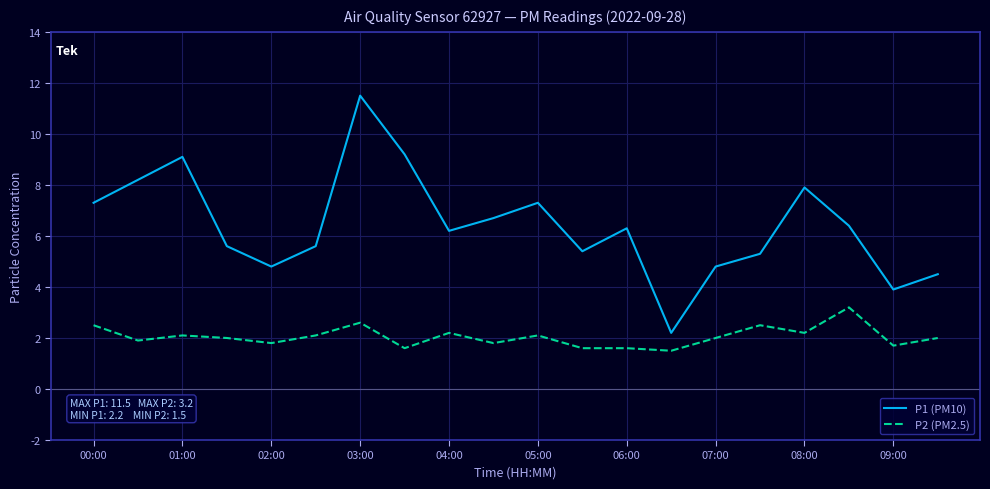

Count the number of categories in the chart.

20